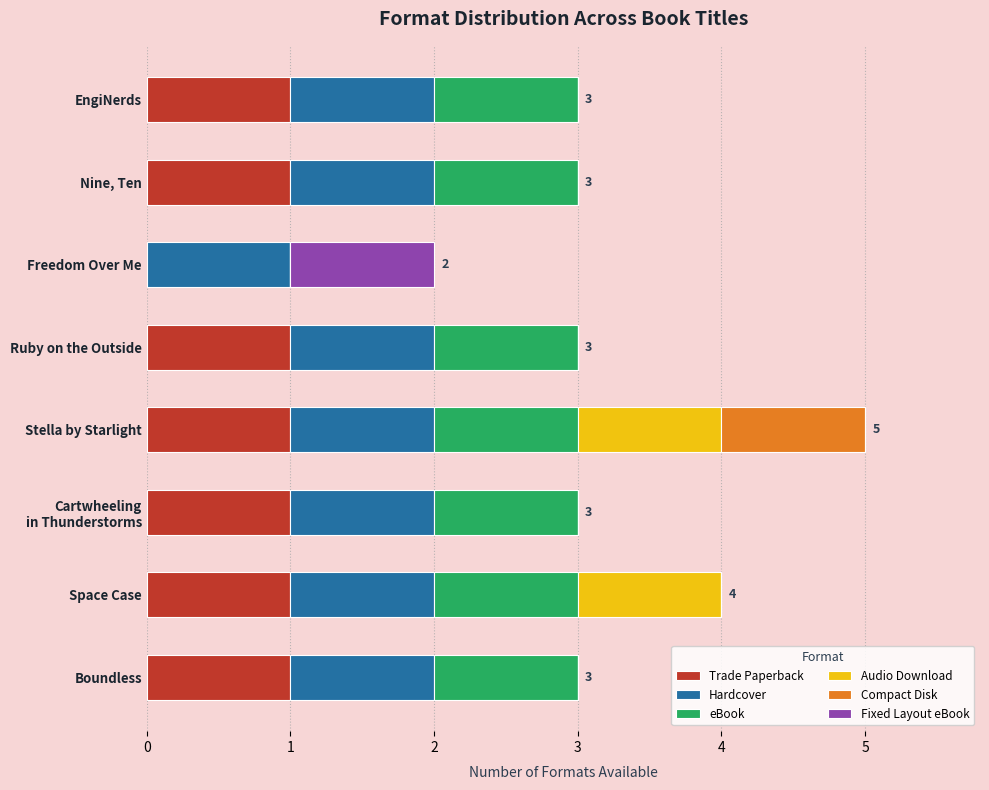

At which category is the sum across all series the highest?

Stella by Starlight